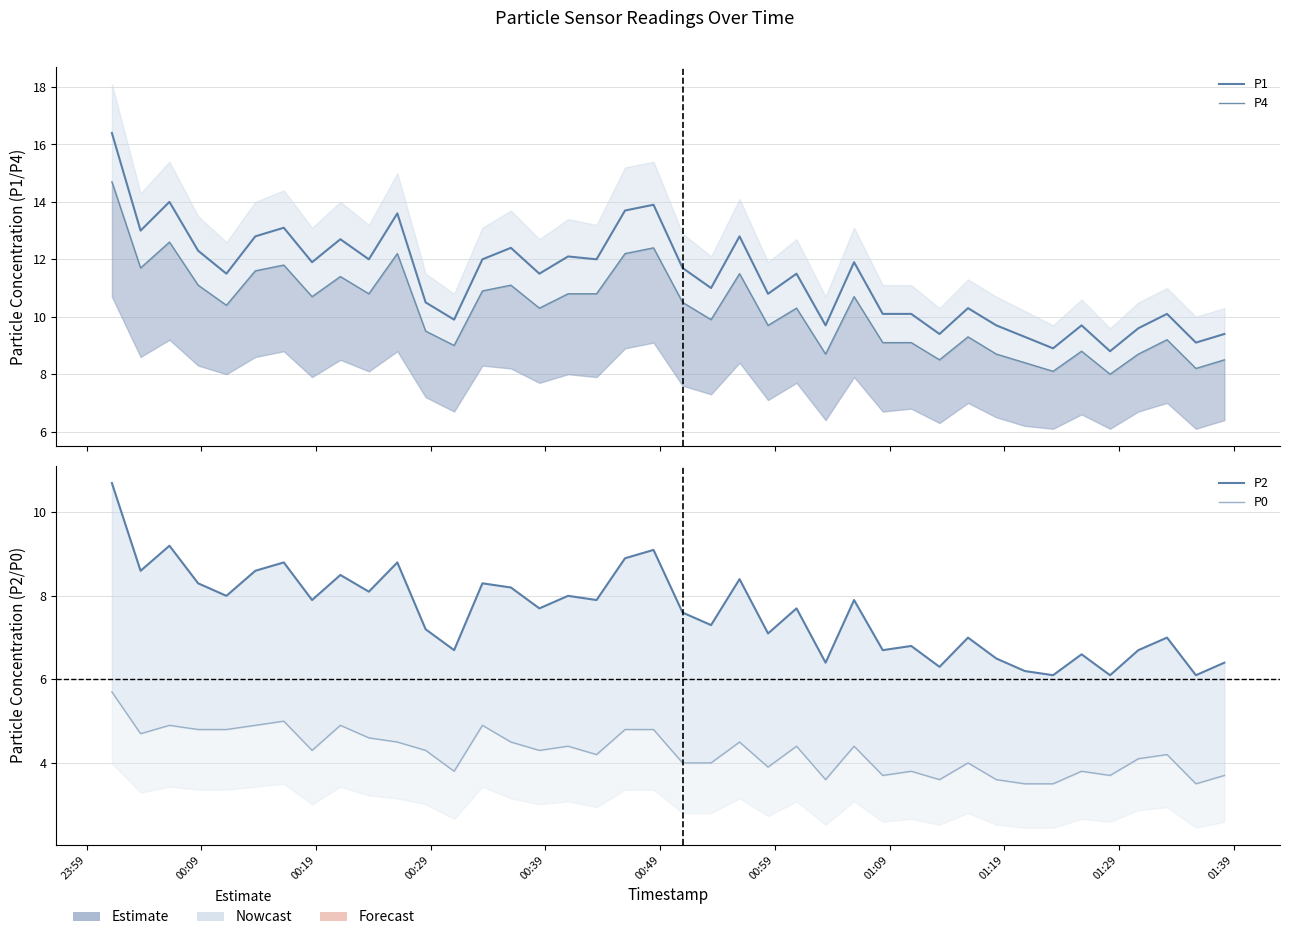

At which category is the sum across all series the highest?

23:59